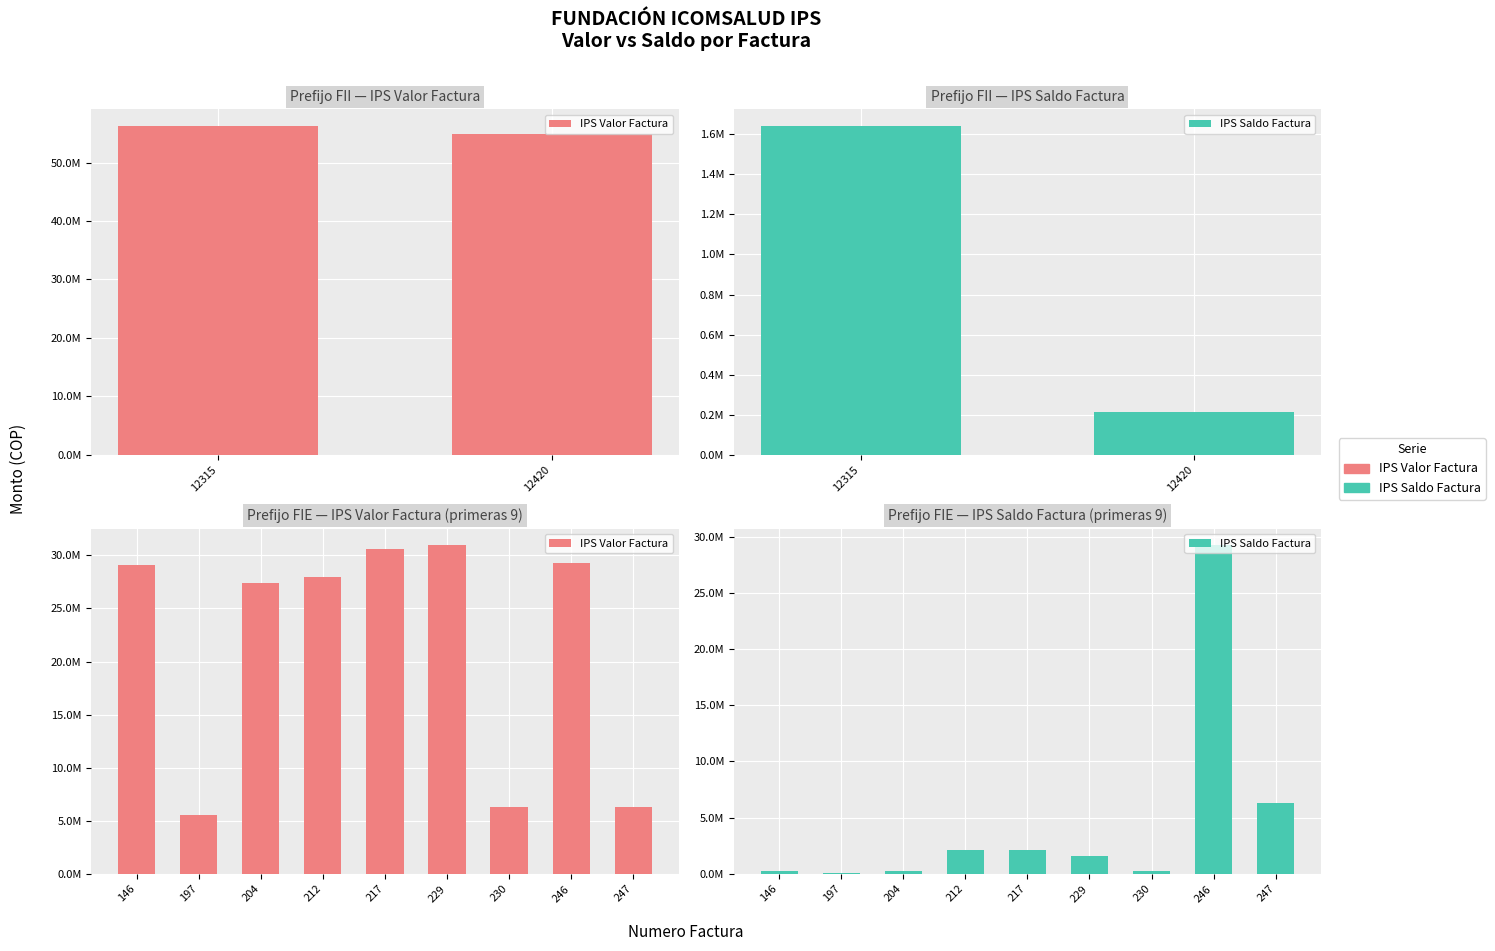

What is the difference between the maximum and minimum values in the IPS Valor Factura series?

25405427